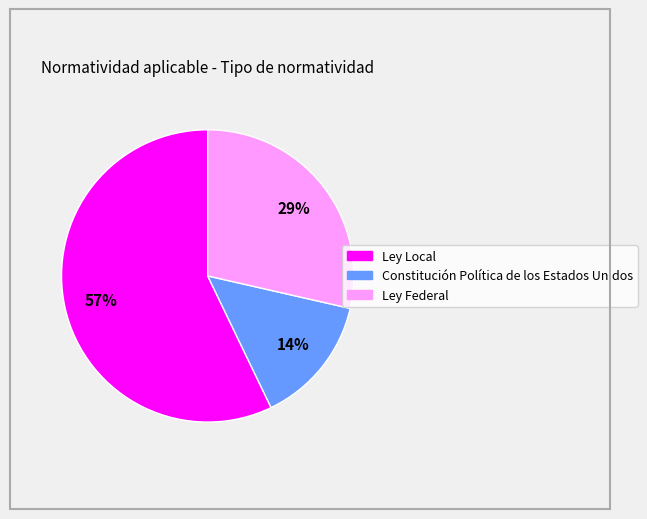

What percentage is the Ley Federal slice, to the nearest percent?

29%